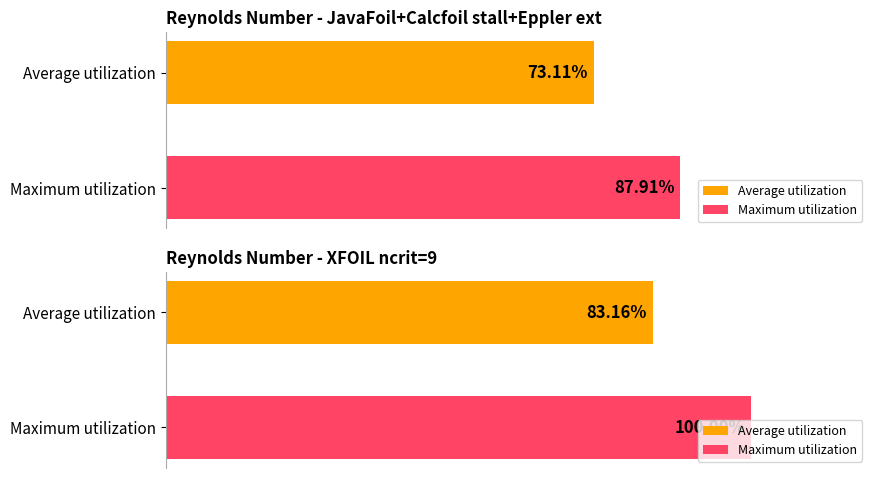

Are the bars horizontal?

Yes